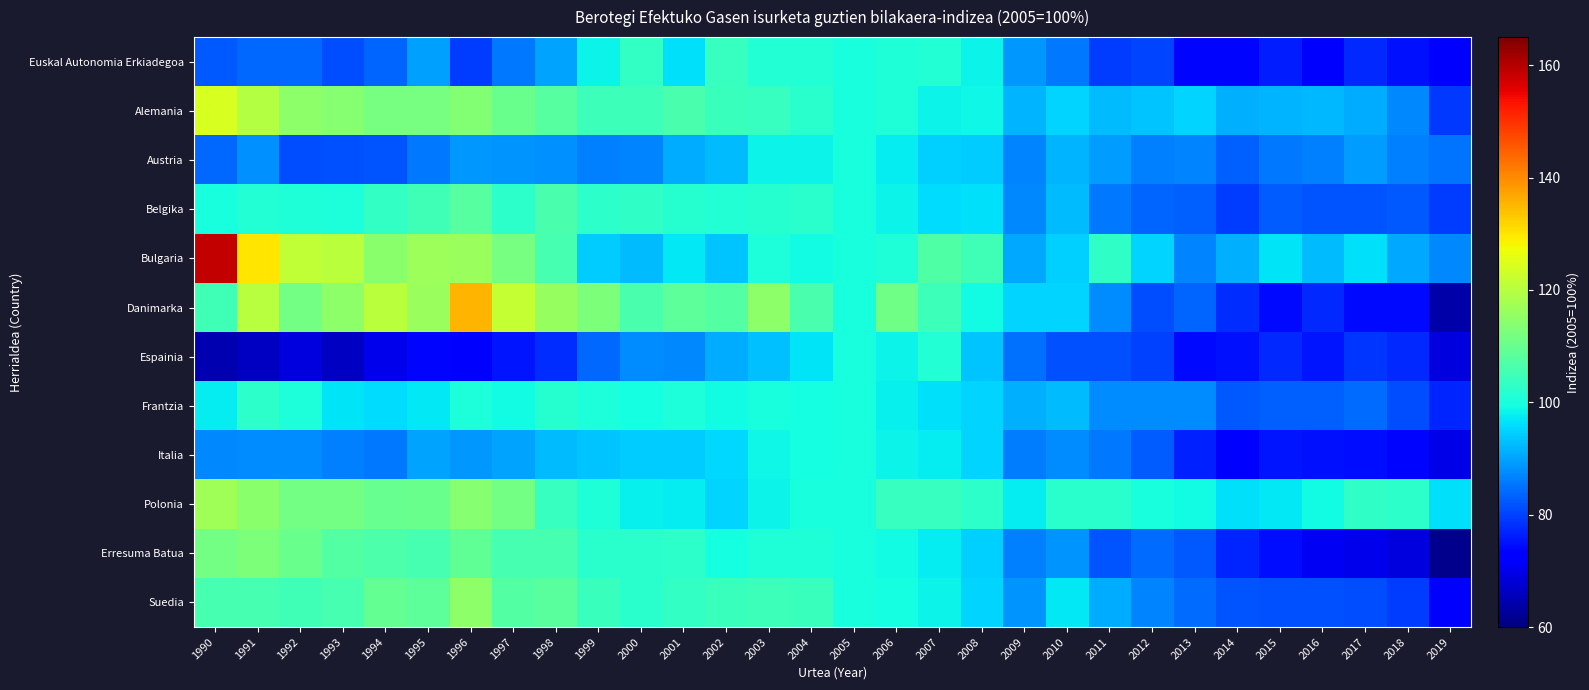

Reading left to right, what are all the values shown in this chart?

Euskal Autonomia Erkiadegoa: 1990=82.2	1991=84.2	1992=84.1	1993=81.1	1994=83.8	1995=89.6	1996=79.5	1997=85.4	1998=90.2	1999=98.4	2000=103.4	2001=96.1	2002=103.6	2003=101.3	2004=101.2	2005=100.0	2006=101.0	2007=101.1	2008=98.4	2009=89.0	2010=85.5	2011=79.6	2012=80.4	2013=73.7	2014=73.7	2015=76.2	2016=73.5	2017=77.4	2018=74.8	2019=73.1
Alemania: 1990=124.1	1991=119.5	1992=114.6	1993=113.9	1994=112.0	1995=111.8	1996=113.7	1997=110.3	1998=107.8	1999=104.6	2000=104.6	2001=106.0	2002=103.9	2003=103.7	2004=102.2	2005=100.0	2006=100.8	2007=98.3	2008=98.6	2009=91.9	2010=95.1	2011=92.8	2012=93.4	2013=95.2	2014=91.2	2015=91.6	2016=92.1	2017=90.9	2018=87.4	2019=79.2
Austria: 1990=84.1	1991=88.1	1992=81.2	1993=81.5	1994=81.8	1995=85.5	1996=89.1	1997=88.7	1998=88.0	1999=86.3	2000=86.8	2001=90.9	2002=92.6	2003=98.5	2004=98.4	2005=100.0	2006=97.5	2007=94.8	2008=94.2	2009=86.9	2010=91.8	2011=89.5	2012=86.5	2013=86.8	2014=83.0	2015=85.4	2016=86.7	2017=89.3	2018=86.3	2019=85.1
Belgika: 1990=99.8	1991=101.2	1992=101.0	1993=100.3	1994=103.4	1995=105.1	1996=107.8	1997=102.3	1998=106.1	1999=102.3	2000=103.1	2001=101.7	2002=101.2	2003=101.6	2004=102.1	2005=100.0	2006=98.2	2007=96.0	2008=96.1	2009=87.5	2010=92.5	2011=85.6	2012=83.5	2013=83.3	2014=79.6	2015=82.7	2016=81.8	2017=82.0	2018=82.5	2019=79.4
Bulgaria: 1990=158.5	1991=129.8	1992=121.5	1993=120.4	1994=114.4	1995=116.8	1996=116.5	1997=111.9	1998=105.7	1999=94.2	2000=92.5	2001=97.3	2002=93.3	2003=100.5	2004=99.0	2005=100.0	2006=100.8	2007=106.8	2008=104.8	2009=90.6	2010=94.7	2011=102.8	2012=95.0	2013=86.8	2014=91.5	2015=96.5	2016=92.7	2017=96.5	2018=90.6	2019=87.1
Danimarka: 1990=104.7	1991=120.0	1992=111.4	1993=114.7	1994=120.5	1995=116.2	1996=135.3	1997=121.6	1998=116.0	1999=112.5	2000=106.2	2001=108.5	2002=107.3	2003=114.6	2004=106.2	2005=100.0	2006=111.1	2007=104.5	2008=99.3	2009=94.9	2010=95.2	2011=87.8	2012=81.2	2013=83.7	2014=77.9	2015=74.0	2016=77.2	2017=74.0	2018=74.0	2019=64.1
Espainia: 1990=64.7	1991=66.4	1992=68.7	1993=66.4	1994=70.1	1995=73.8	1996=72.2	1997=75.5	1998=77.8	1999=84.0	2000=87.6	2001=87.1	2002=91.1	2003=92.9	2004=96.7	2005=100.0	2006=98.5	2007=101.1	2008=93.6	2009=84.7	2010=81.6	2011=81.7	2012=80.0	2013=74.3	2014=74.8	2015=77.5	2016=75.3	2017=78.5	2018=77.4	2019=68.9
Frantzia: 1990=97.6	1991=102.3	1992=100.5	1993=96.6	1994=95.7	1995=97.0	1996=100.2	1997=99.0	1998=101.5	1999=100.4	2000=99.4	2001=100.2	2002=99.0	2003=99.9	2004=99.7	2005=100.0	2006=98.0	2007=96.3	2008=95.0	2009=91.4	2010=92.5	2011=87.6	2012=87.6	2013=87.8	2014=82.4	2015=83.2	2016=83.4	2017=84.3	2018=81.1	2019=77.2
Italia: 1990=87.4	1991=87.8	1992=87.6	1993=86.4	1994=85.5	1995=90.0	1996=89.0	1997=90.3	1998=92.5	1999=93.5	2000=94.2	2001=94.4	2002=95.3	2003=98.7	2004=99.7	2005=100.0	2006=98.5	2007=97.4	2008=95.2	2009=85.9	2010=87.8	2011=85.8	2012=82.6	2013=76.6	2014=73.2	2015=75.5	2016=75.0	2017=74.4	2018=73.8	2019=69.8
Polonia: 1990=117.3	1991=114.4	1992=111.3	1993=111.3	1994=109.9	1995=110.4	1996=113.8	1997=111.3	1998=103.8	1999=101.0	2000=97.9	2001=97.6	2002=95.2	2003=98.5	2004=99.9	2005=100.0	2006=103.8	2007=103.8	2008=102.3	2009=97.5	2010=102.2	2011=102.0	2012=100.2	2013=99.3	2014=96.2	2015=97.1	2016=99.2	2017=102.9	2018=102.6	2019=96.4
Erresuma Batua: 1990=111.5	1991=112.7	1992=110.1	1993=107.6	1994=106.5	1995=105.7	1996=108.9	1997=105.6	1998=105.7	1999=101.9	2000=102.2	2001=102.5	2002=99.7	2003=100.8	2004=100.8	2005=100.0	2006=99.1	2007=97.4	2008=94.5	2009=86.6	2010=88.4	2011=82.1	2012=84.3	2013=82.4	2014=76.9	2015=74.6	2016=71.1	2017=69.9	2018=68.6	2019=61.5
Suedia: 1990=105.8	1991=105.8	1992=104.8	1993=105.7	1994=109.6	1995=108.7	1996=114.6	1997=107.4	1998=108.2	1999=104.0	2000=102.2	2001=103.3	2002=103.9	2003=104.4	2004=103.9	2005=100.0	2006=99.6	2007=98.2	2008=95.1	2009=88.4	2010=97.1	2011=91.0	2012=86.7	2013=84.4	2014=81.9	2015=81.6	2016=81.4	2017=80.9	2018=79.6	2019=72.5